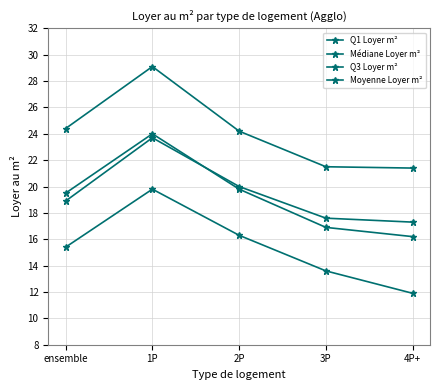

How many data points in Q3 Loyer m² are less than 24?

2